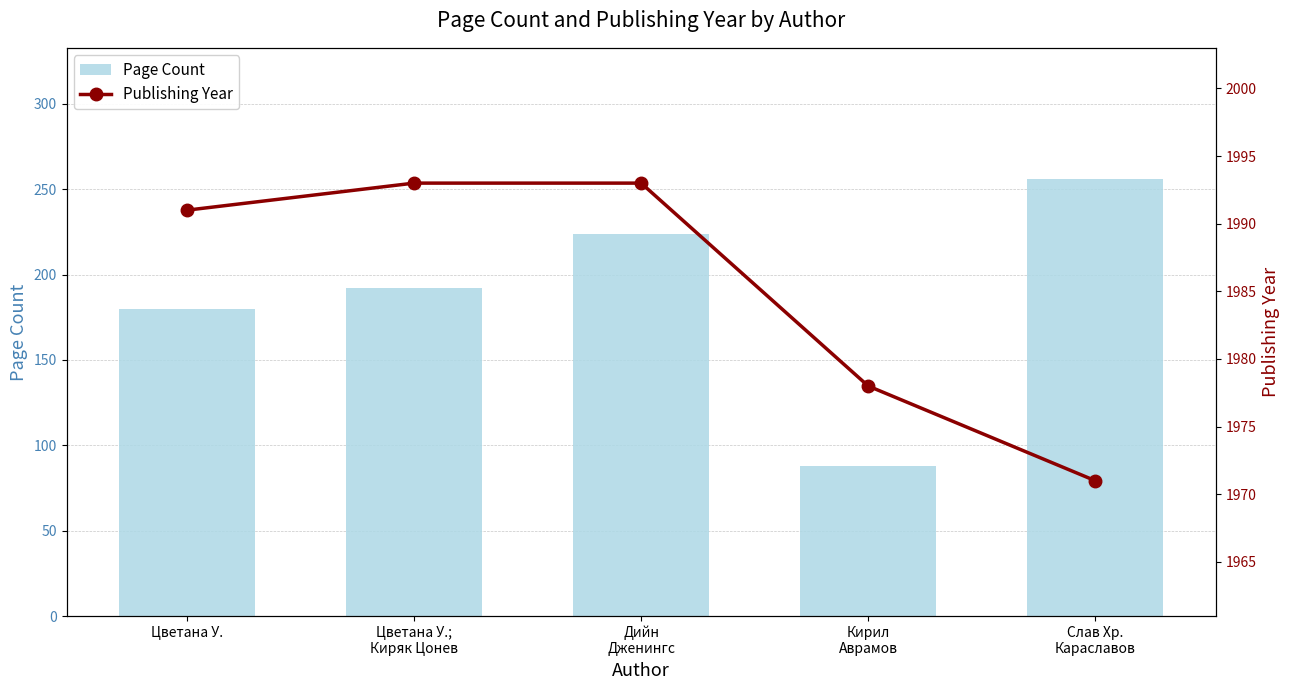

Are the bars horizontal?

No